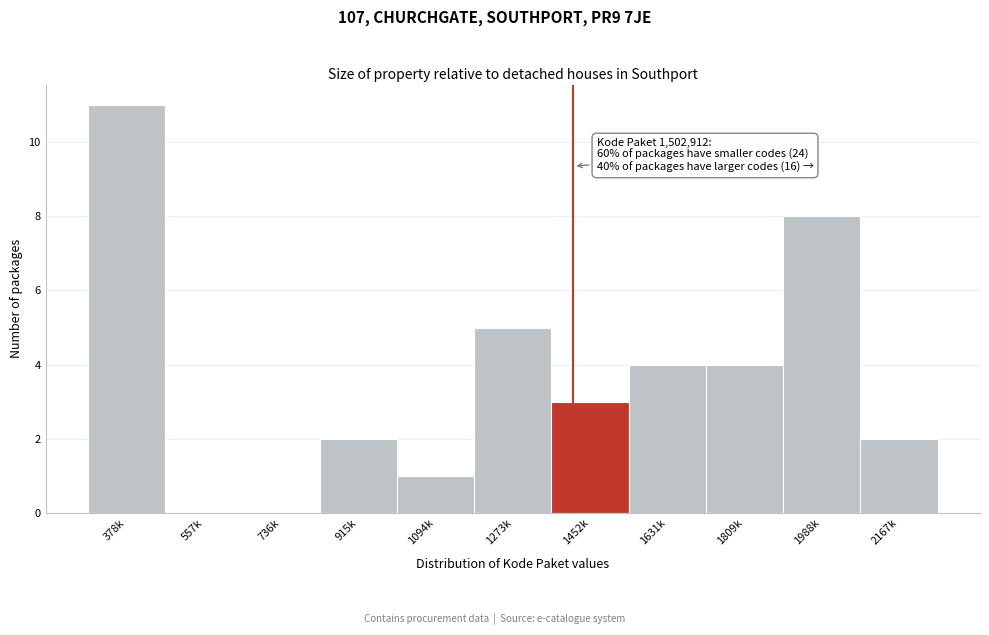

Reading left to right, extract all data points from this chart.

378k=11	557k=0	736k=0	915k=2	1094k=1	1273k=5	1452k=3	1631k=4	1809k=4	1988k=8	2167k=2